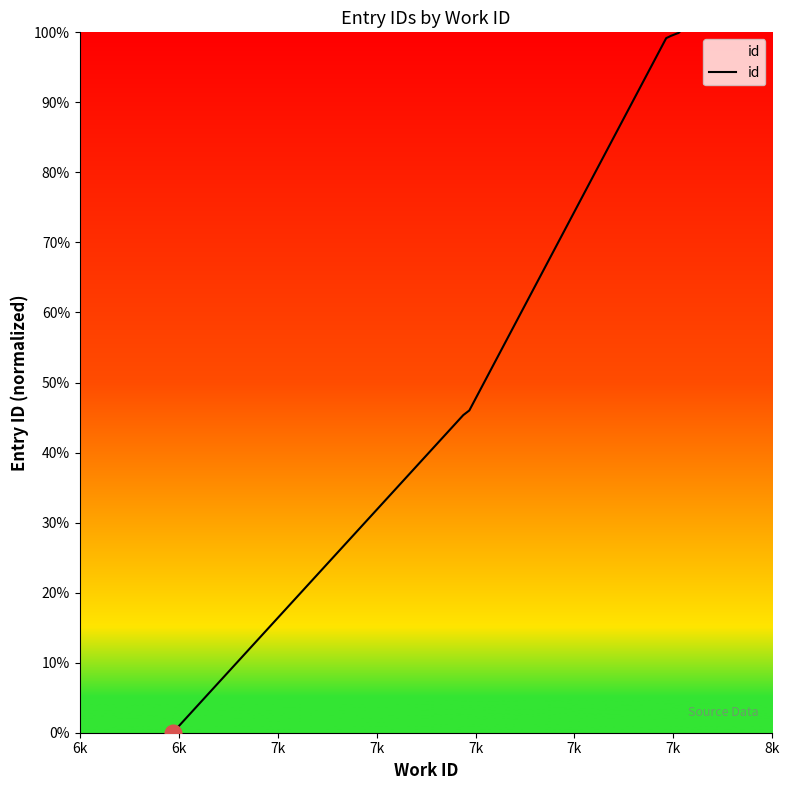

Which label corresponds to the smallest value in the chart?

6k